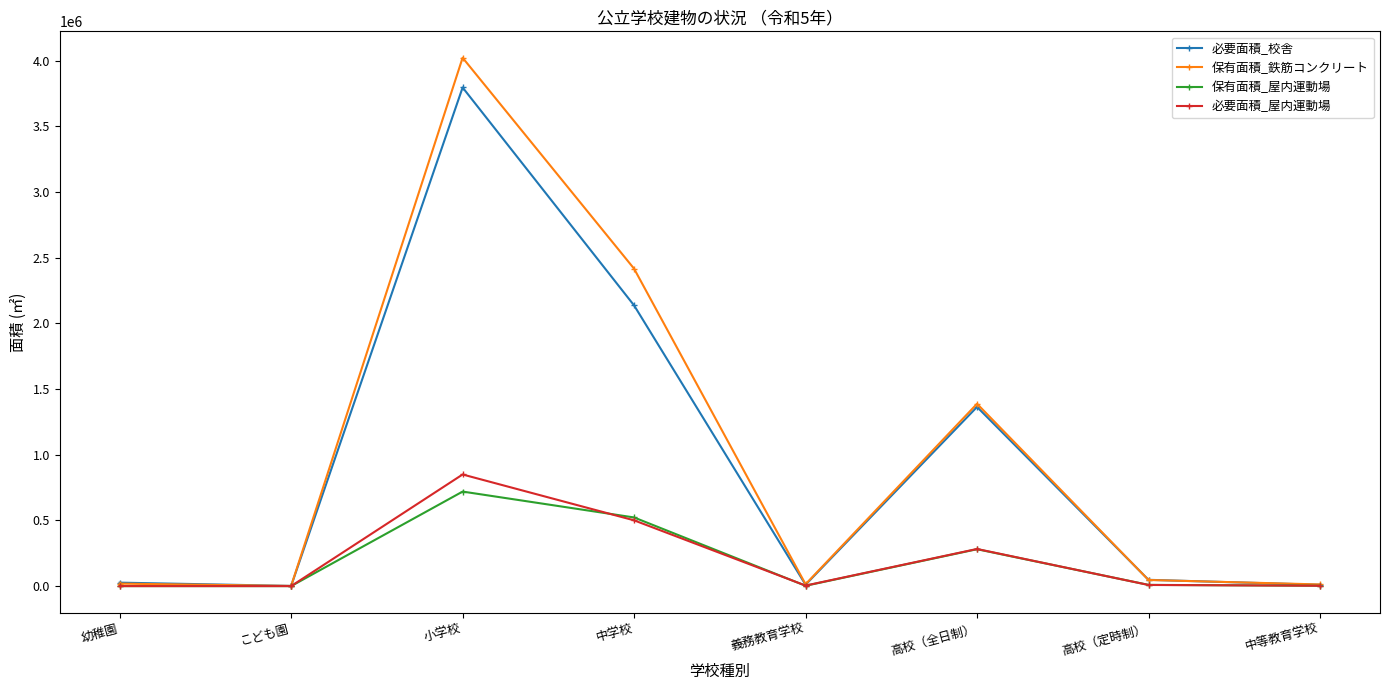

What is the label of the 7th point from the right?

こども園